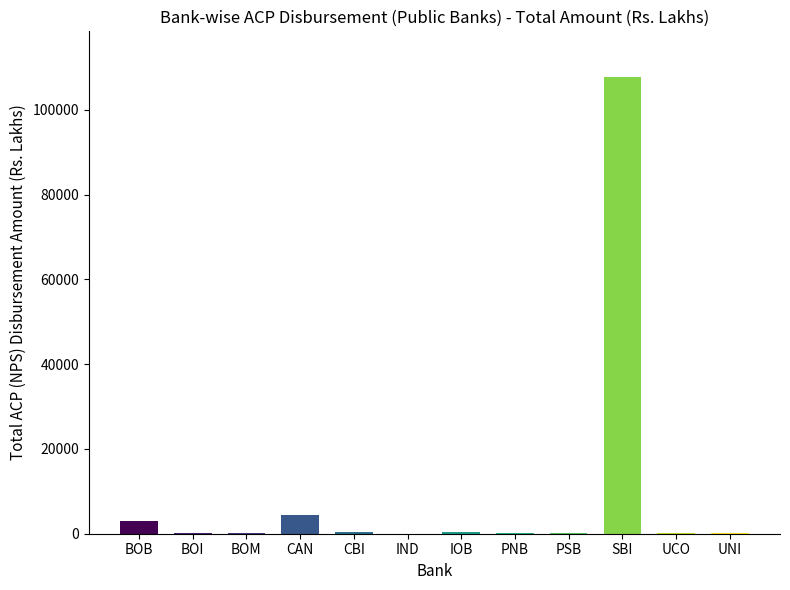

What is the average value?

9736.6